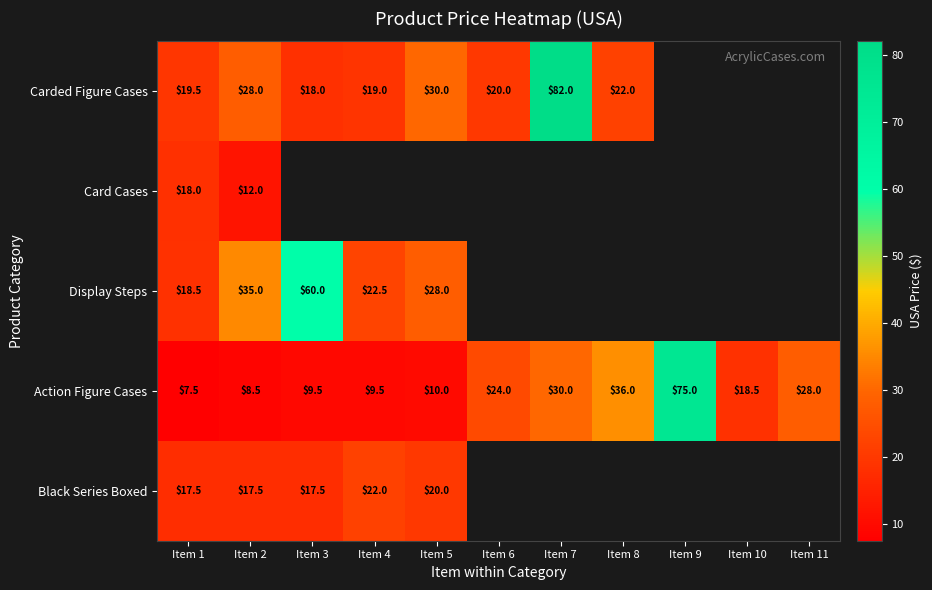

Which label corresponds to the smallest value in the chart?

Item 1